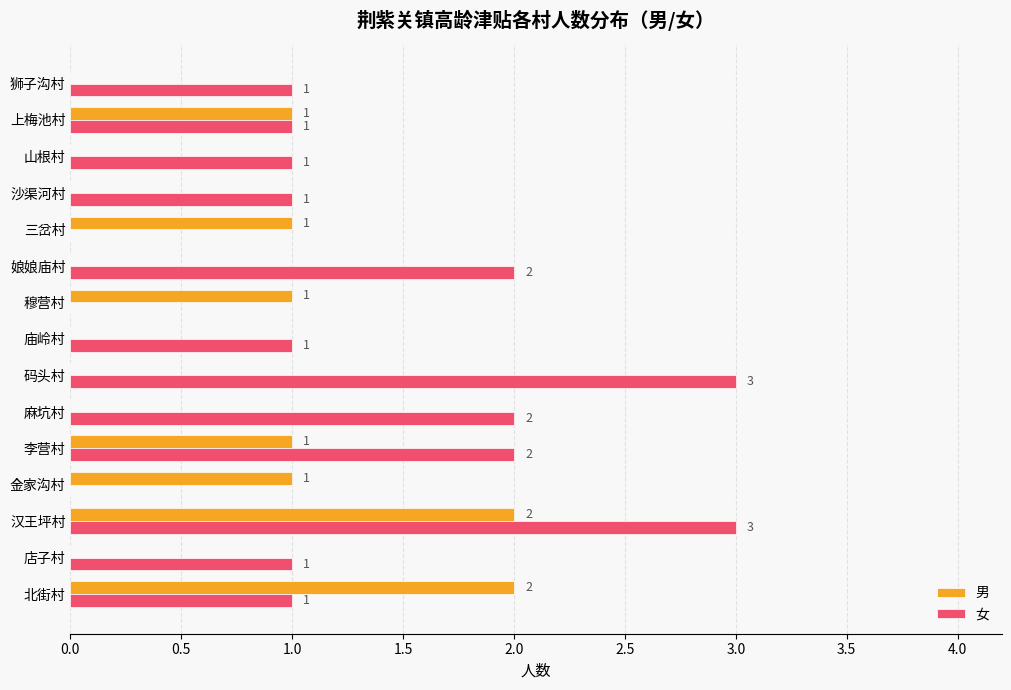

How many 男 values are between 0 and 1?

13